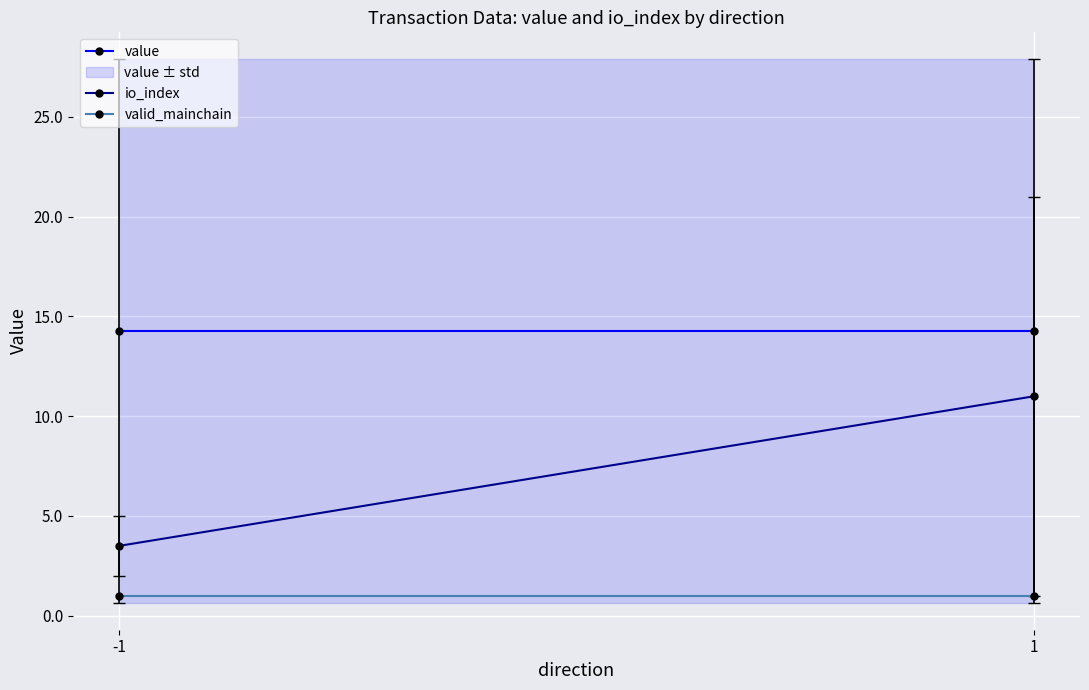

Reading left to right, extract all data points from this chart.

value: 14.3	14.3
io_index: 3.5	11.0
valid_mainchain: 1.0	1.0